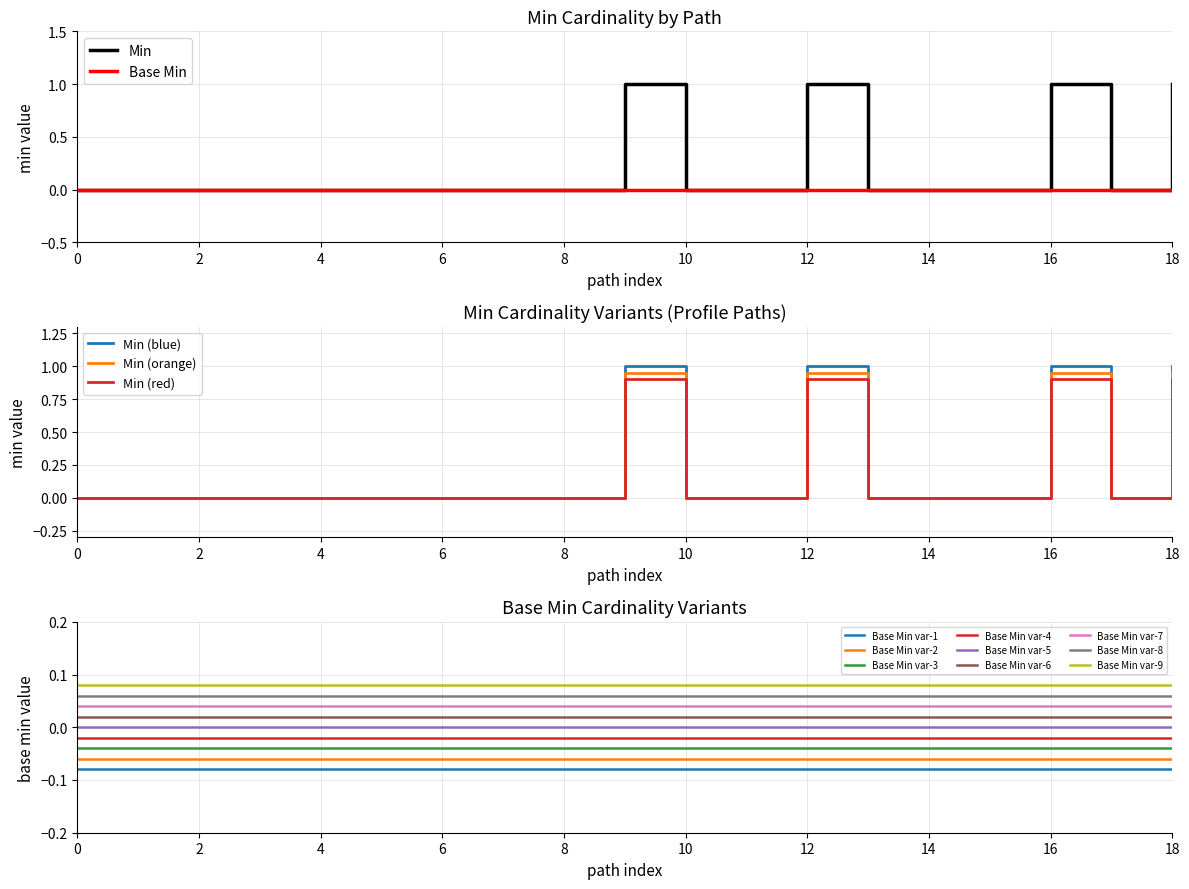

How many points are lower than both their immediate neighbors (excluding endpoints)?

1